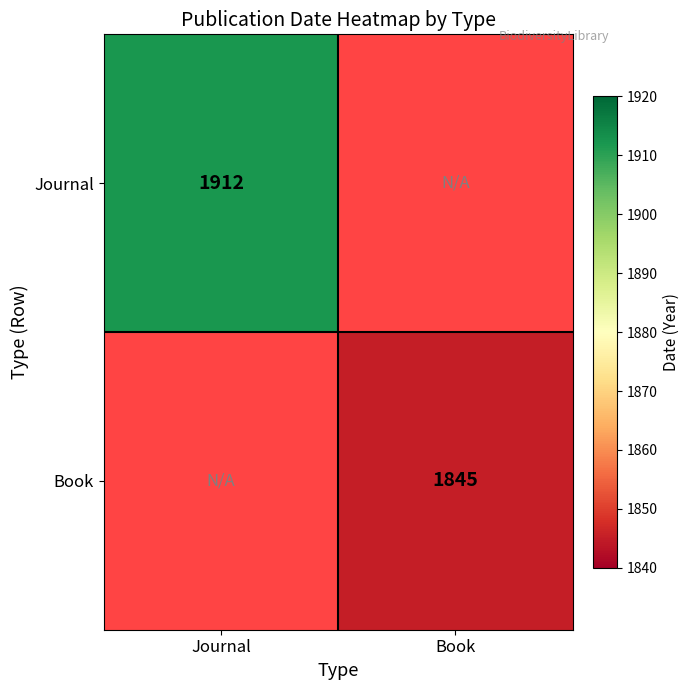

Which category has the highest value across all series?

Journal